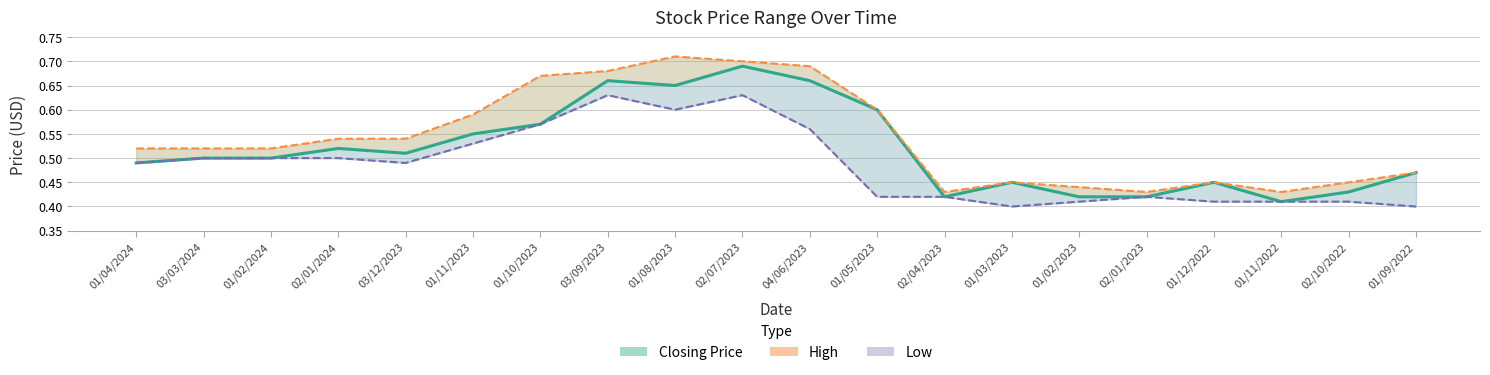

Rank the series at 03/12/2023 from lowest to highest value.

Low, Closing Price, High